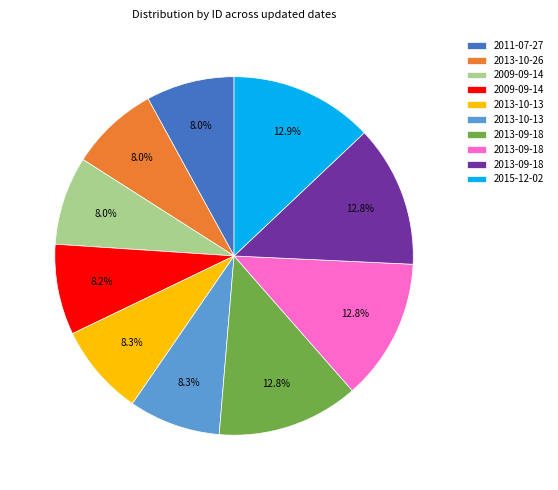

Is there a majority slice in this chart?

No